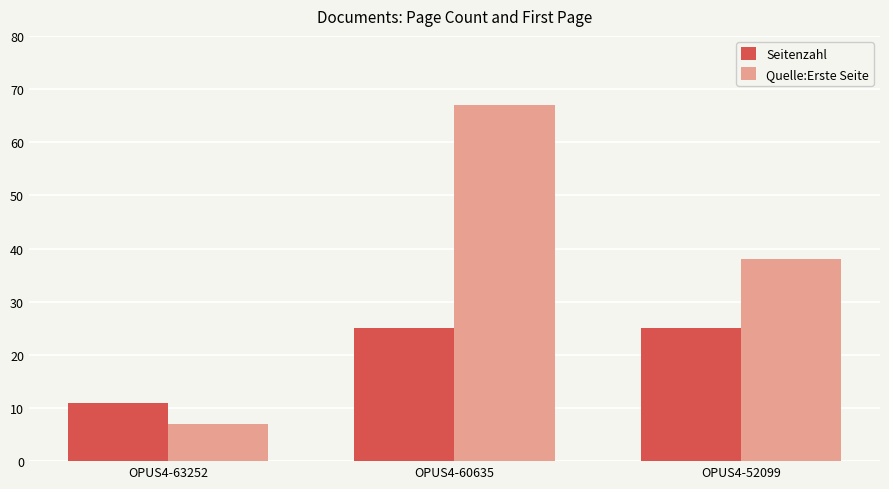

Is the value of Quelle:Erste Seite at OPUS4-60635 greater than the value of Seitenzahl at OPUS4-63252?

Yes